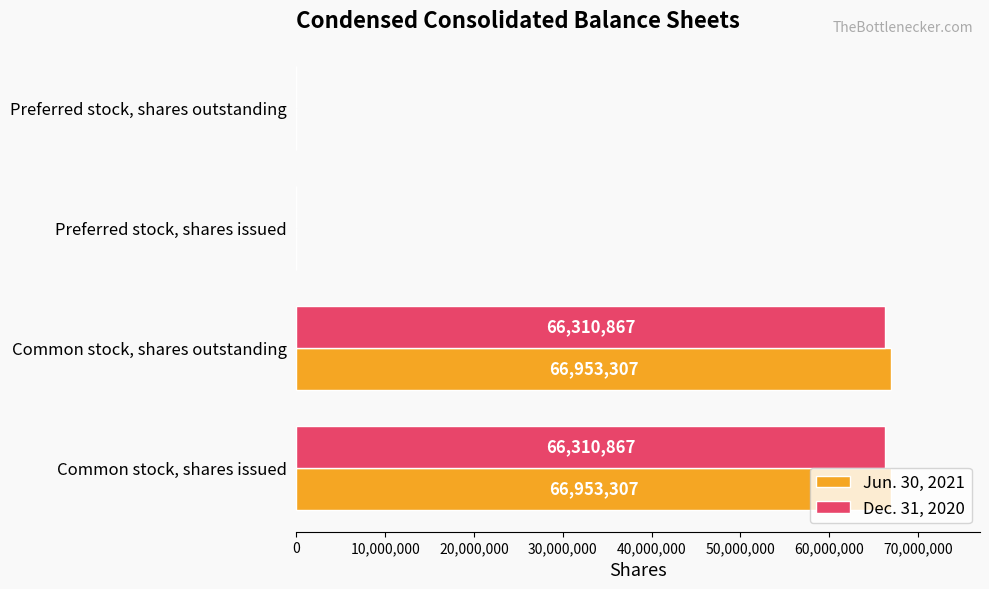

Which series has the largest total across all categories?

Jun. 30, 2021